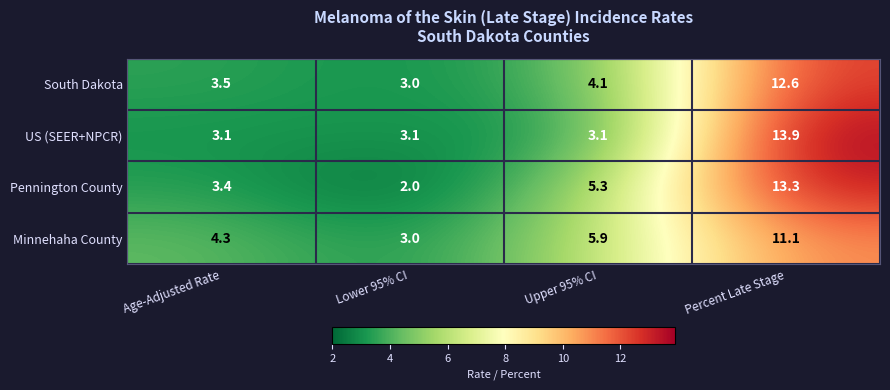

Which series has the largest total across all categories?

Minnehaha County